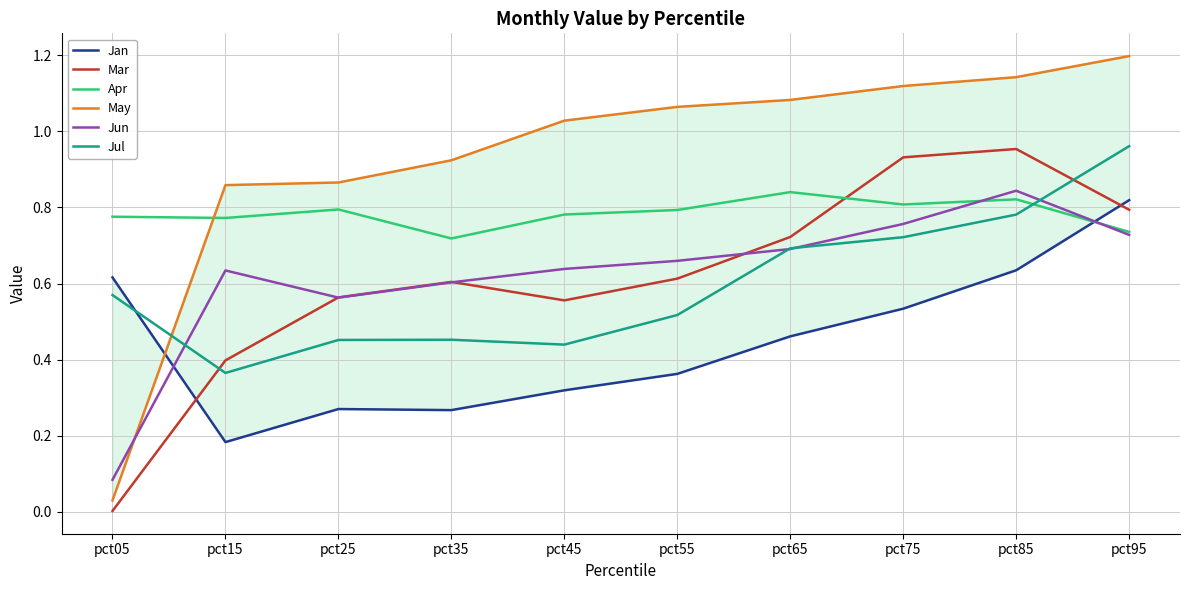

True or false: May has a value of 1.6 at pct85.

False